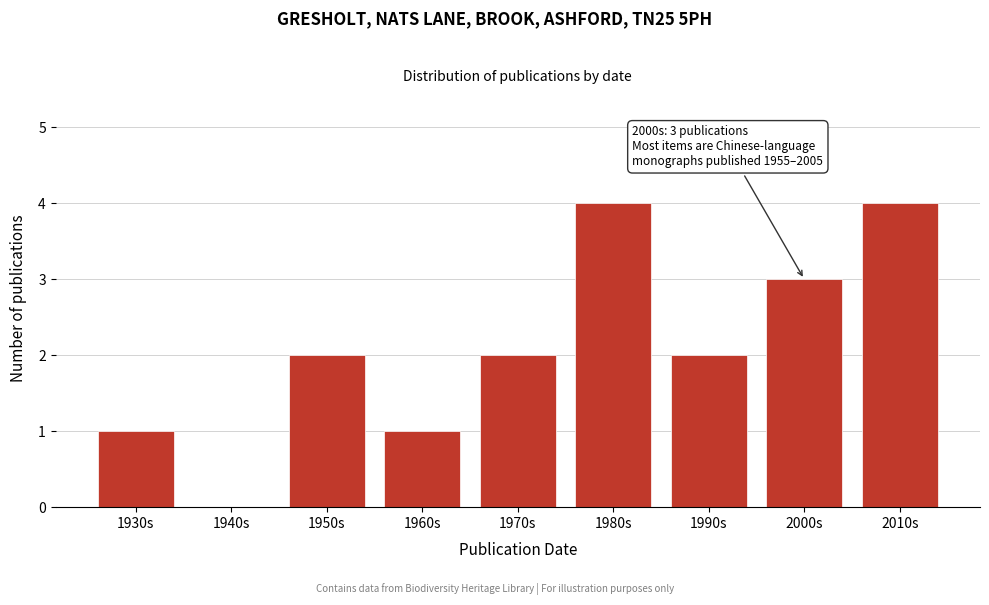

Reading left to right, list all the values displayed in this chart.

1930s=1	1940s=0	1950s=2	1960s=1	1970s=2	1980s=4	1990s=2	2000s=3	2010s=4